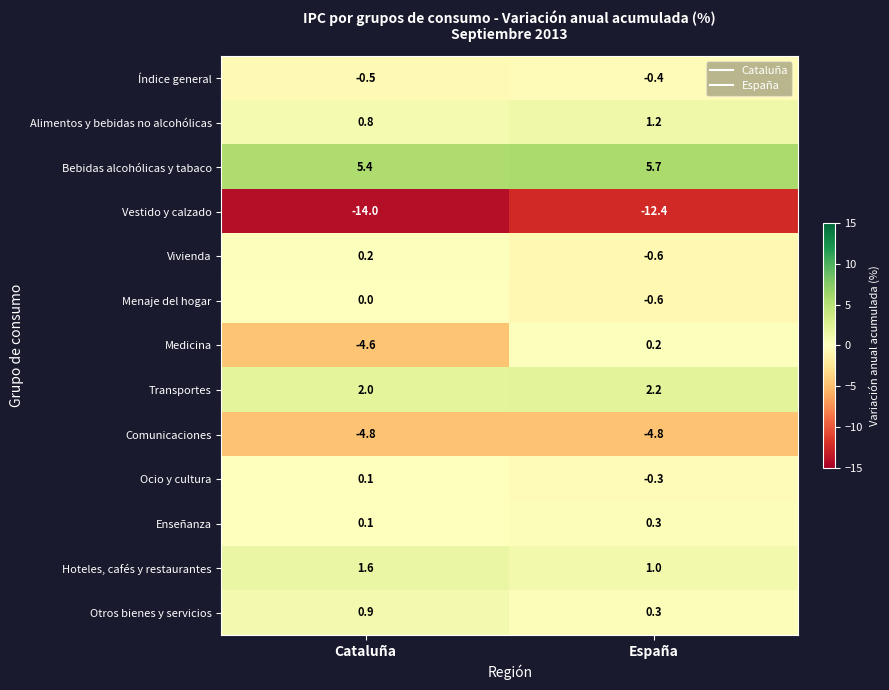

How many data points in Transportes are above 2?

1